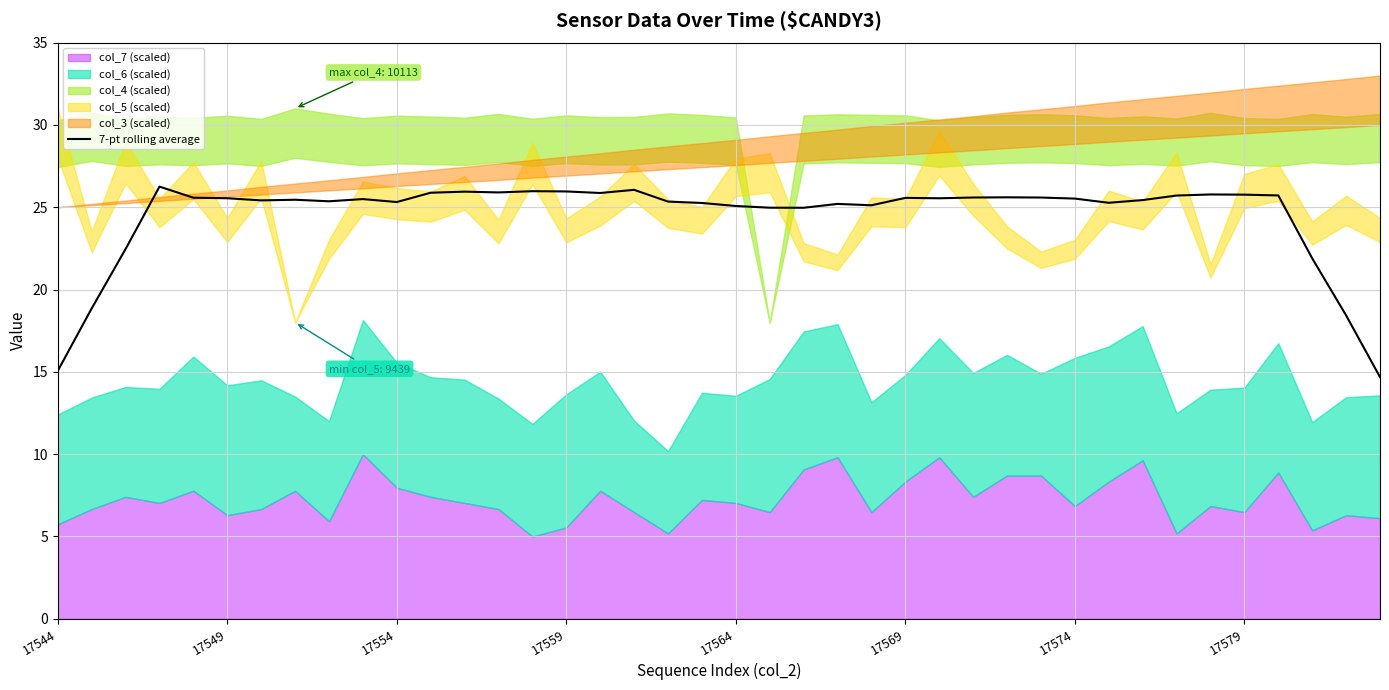

Is it true that 7-pt rolling average equals 42.0 at 17569?

False